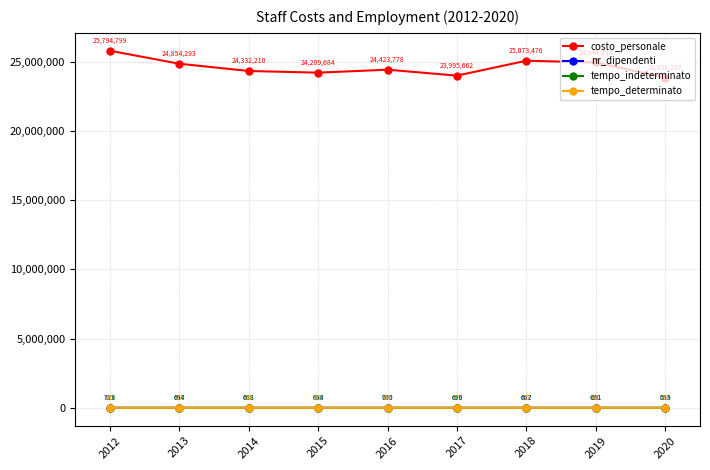

Rank the categories by tempo_indeterminato value from lowest to highest.

2020, 2017, 2019, 2018, 2016, 2015, 2014, 2013, 2012